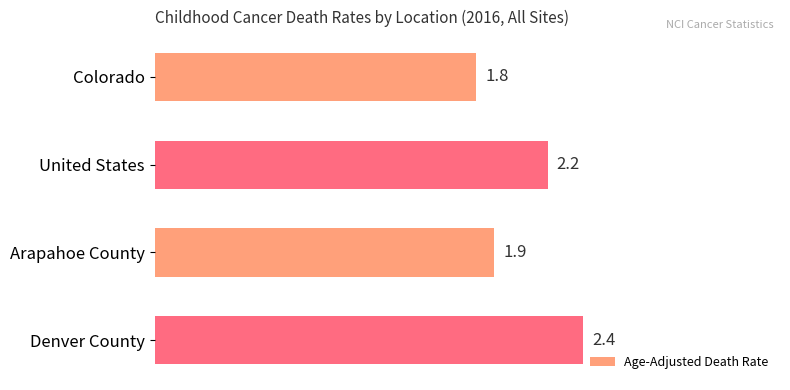

What is the difference between the maximum and minimum values?

0.6